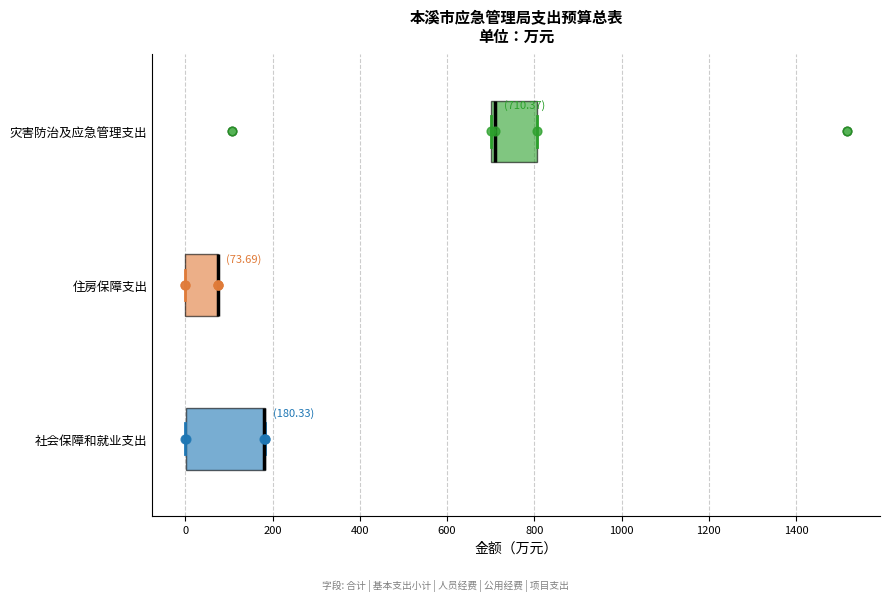

Which box is the widest, from its left edge to its right edge?

社会保障和就业支出